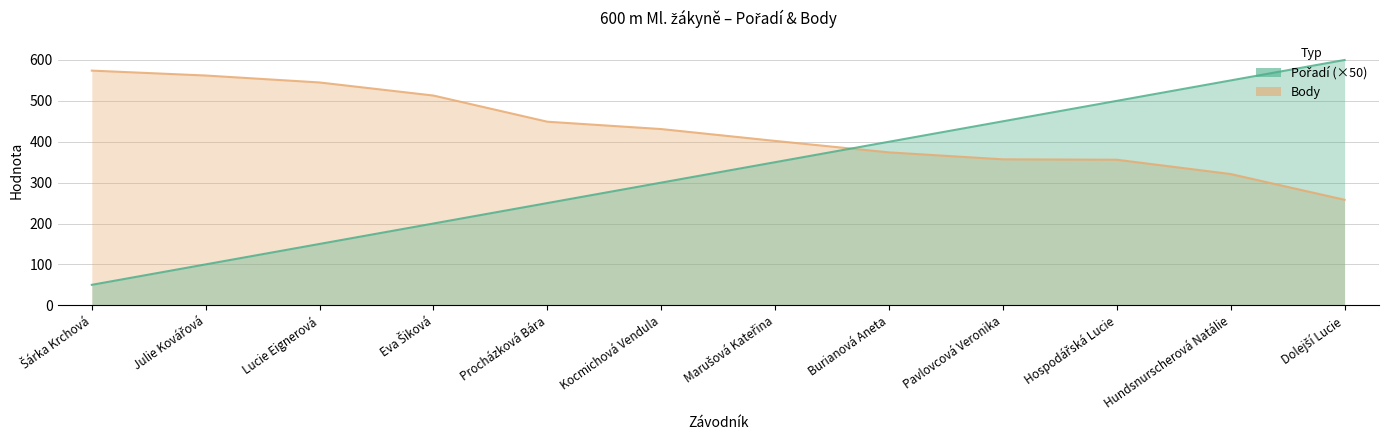

At which category is the sum across all series the highest?

Hundsnurscherová Natálie